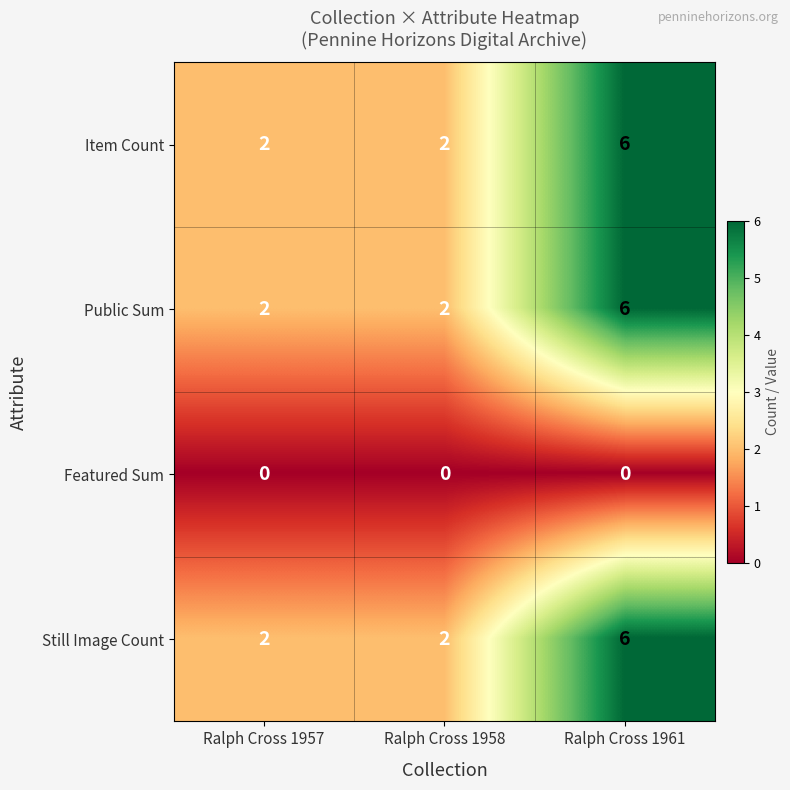

What is the sum of the Item Count values at Ralph Cross 1957 and Ralph Cross 1961?

8